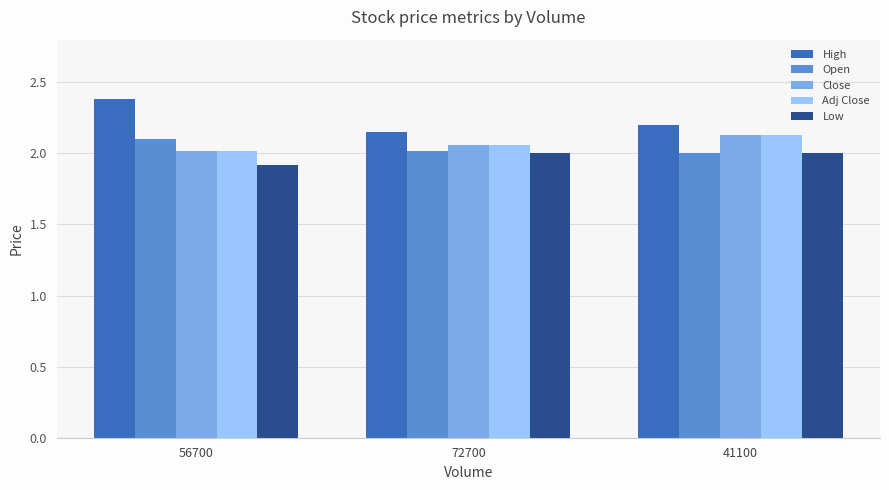

At which label is Low closest to 1?

56700